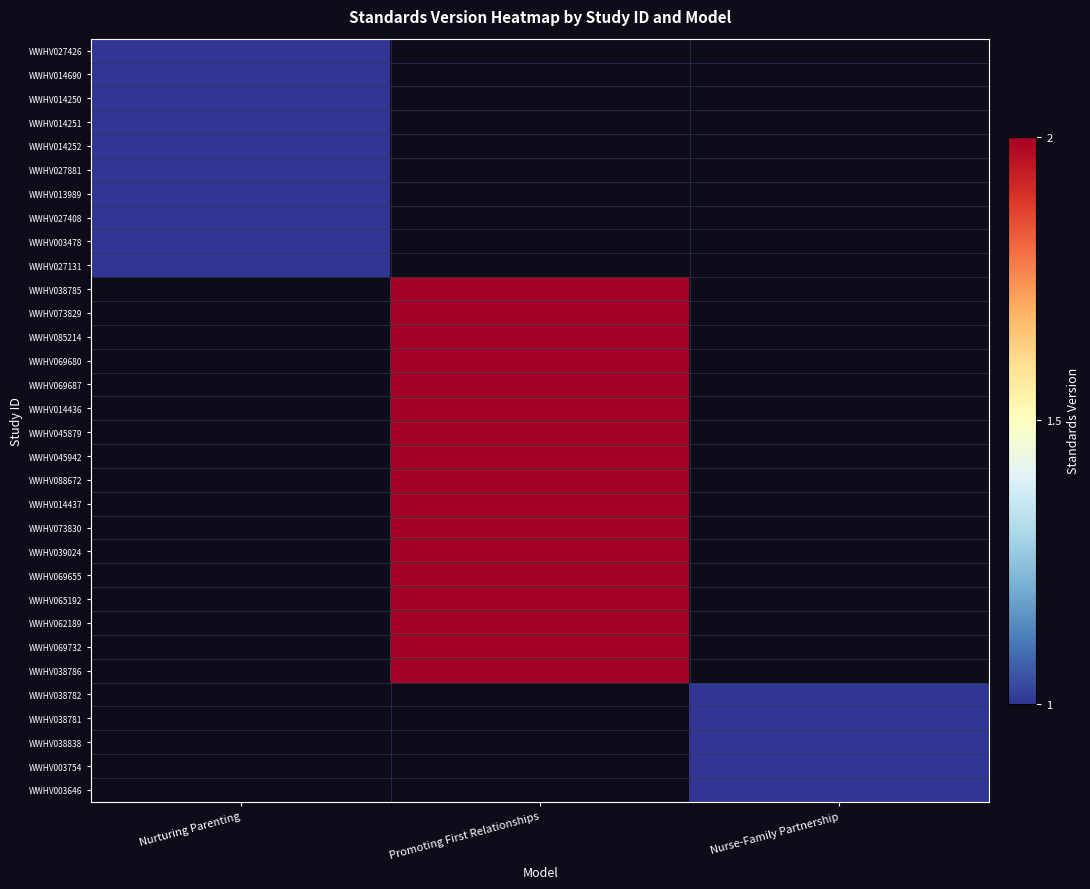

Where is WWHV003478 nearest to the value 1?

Nurturing Parenting